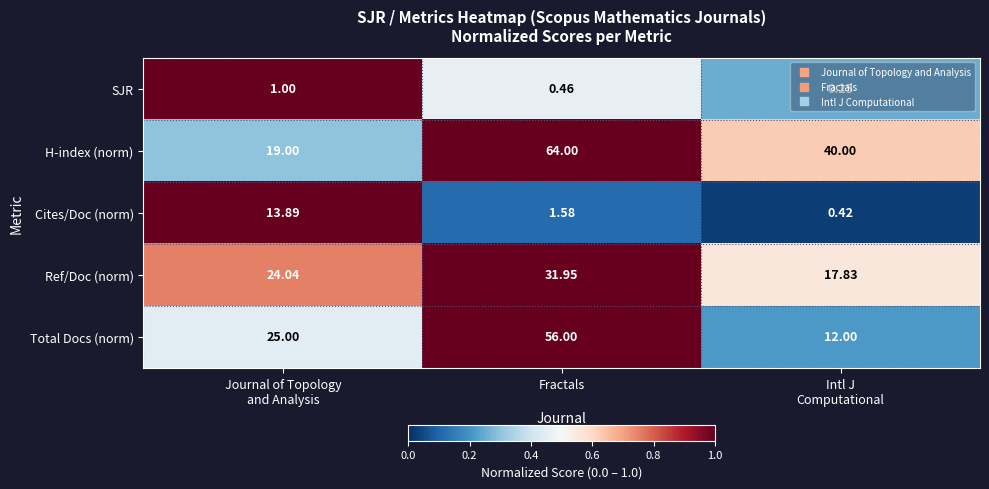

Which category has the highest value in the Ref/Doc (norm) series?

Fractals